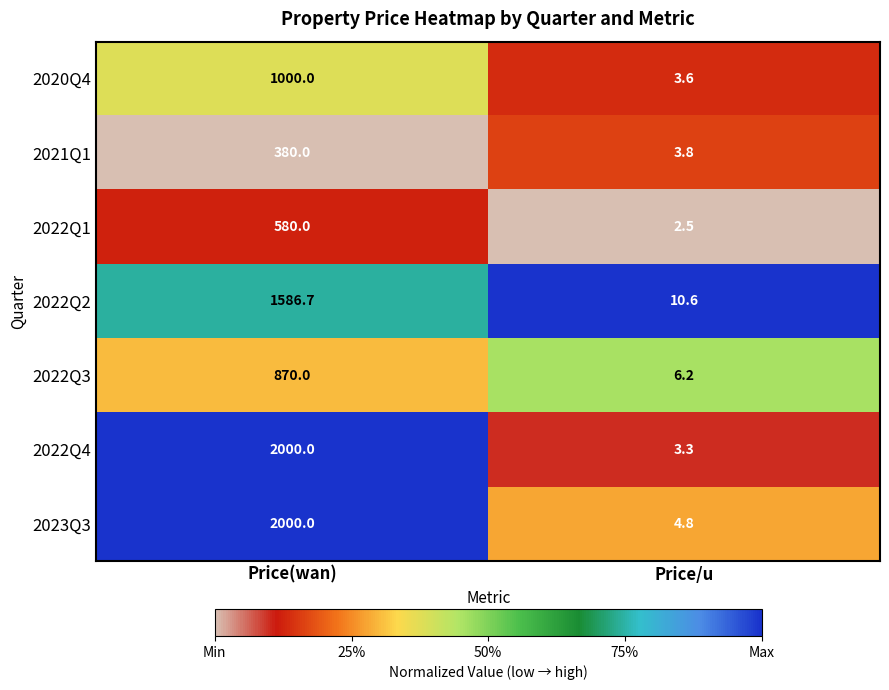

What is the approximate value of 2021Q1 at Price(wan)?

380.0